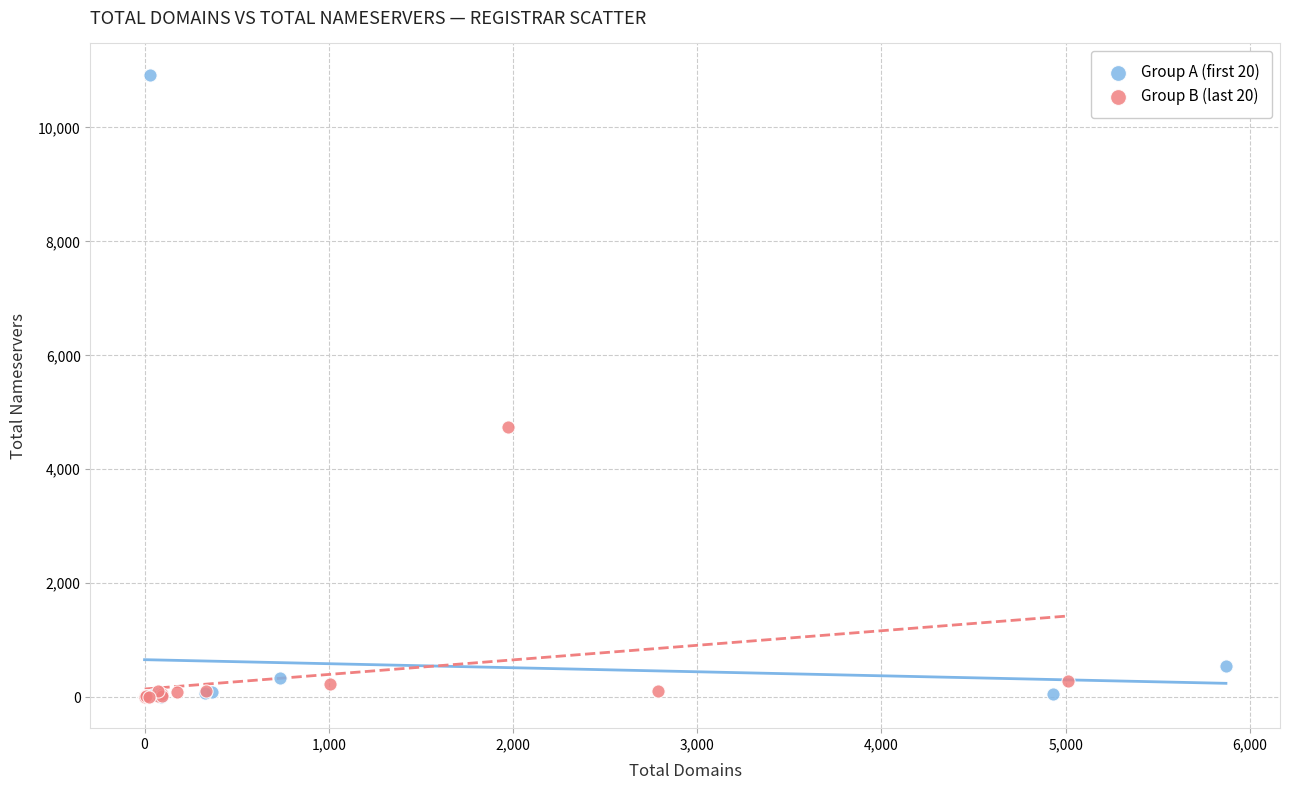

Which series has the largest Y range (max minus min)?

Group A (first 20)